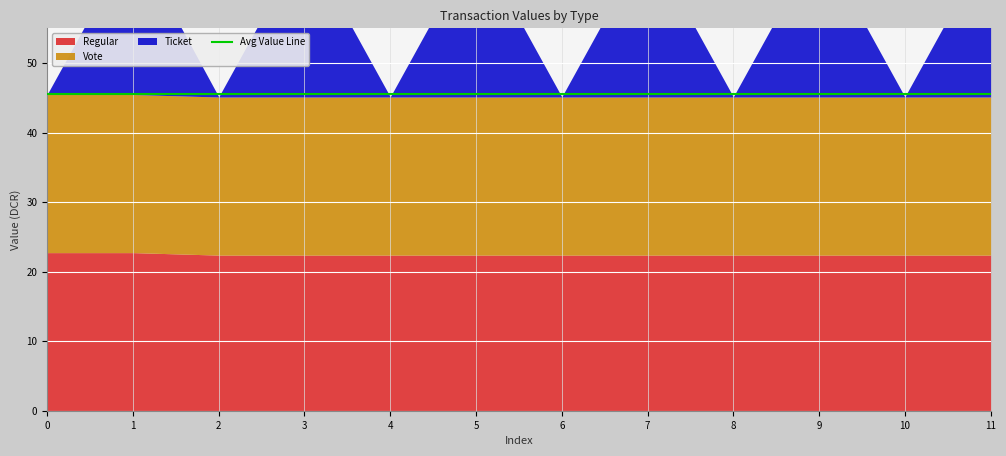

How many data points in Ticket are less than 22?

6